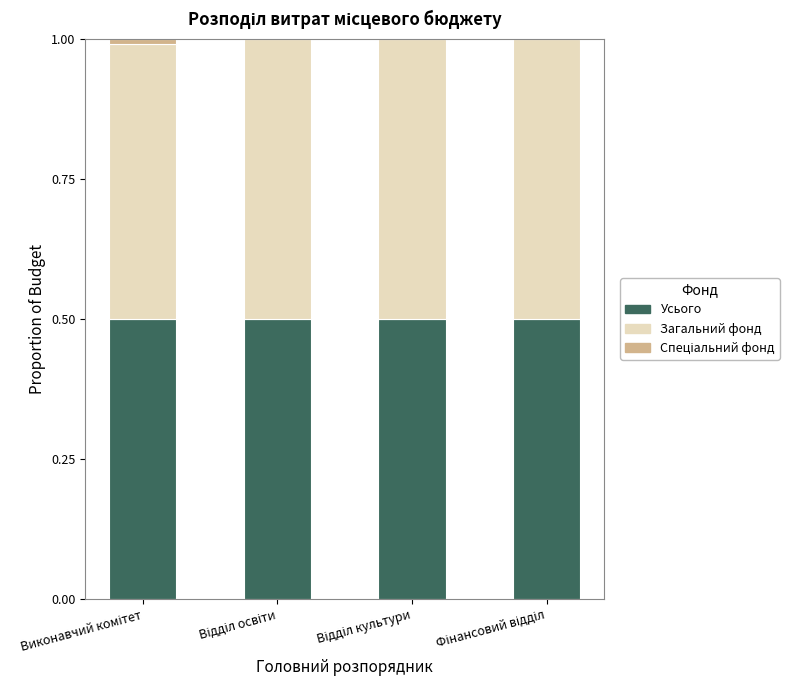

How many Спеціальний фонд values are between 0 and 1?

4